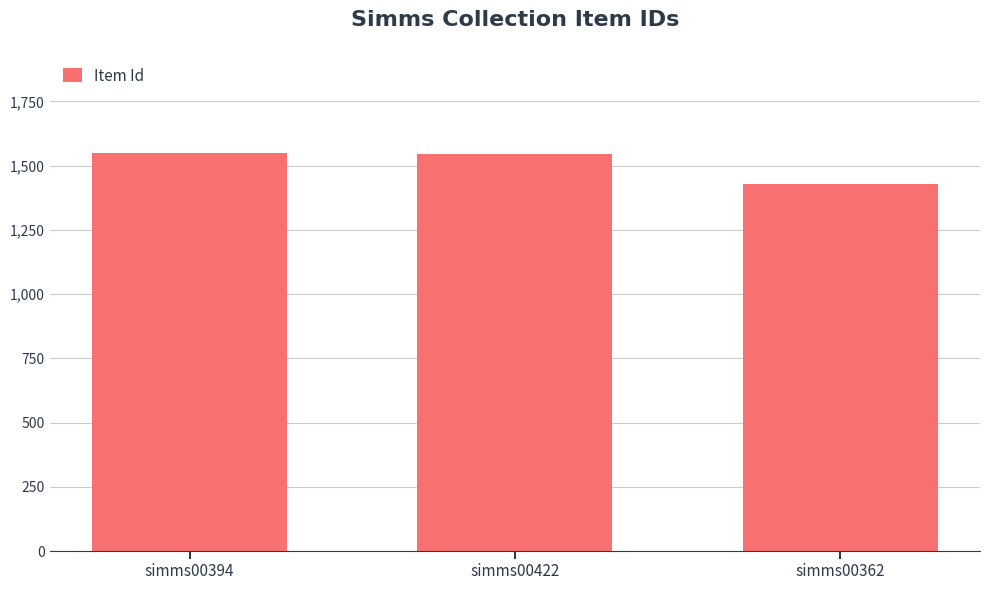

The value at simms00394 is 429. True or false?

False